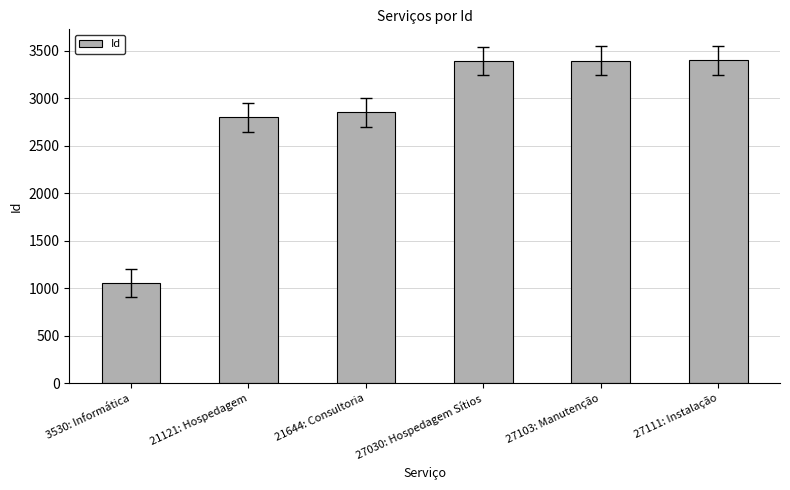

What is the greatest value displayed?

3399